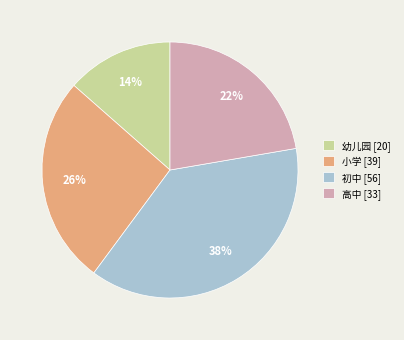

To the nearest percent, what is the difference between the largest and smallest slice percentages?

24%